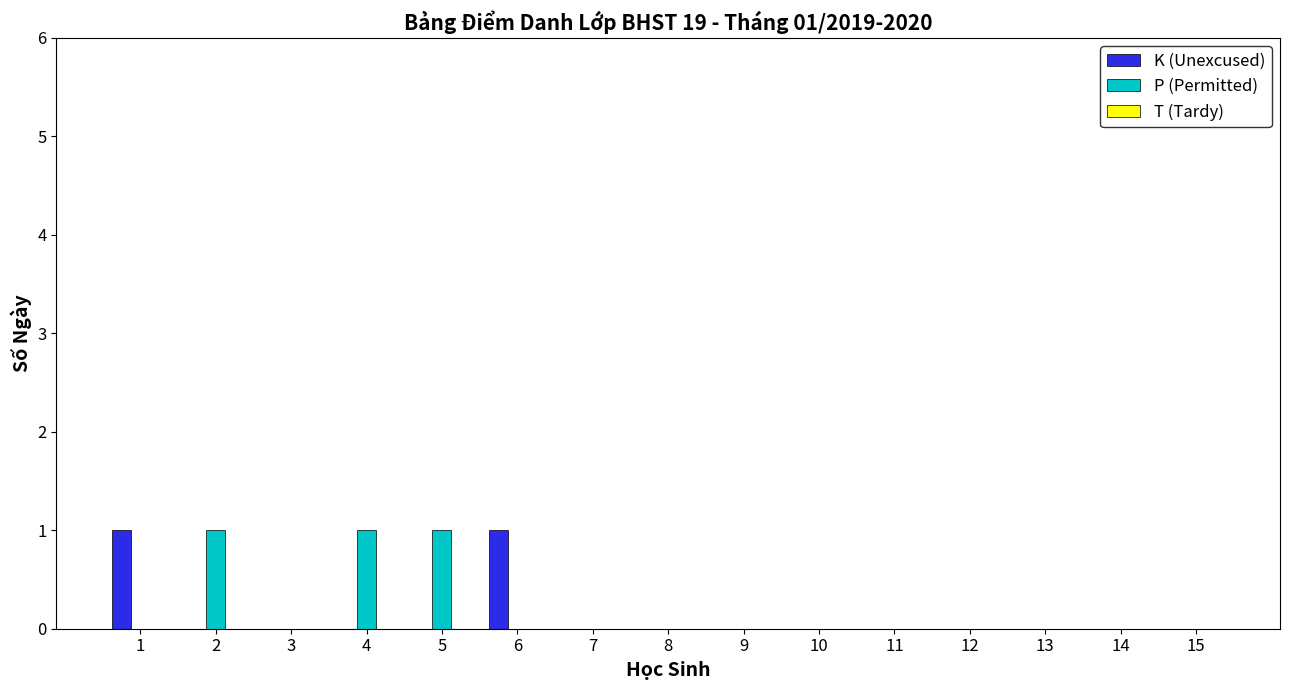

True or false: K (Unexcused) has a value of 0 at 14.

True